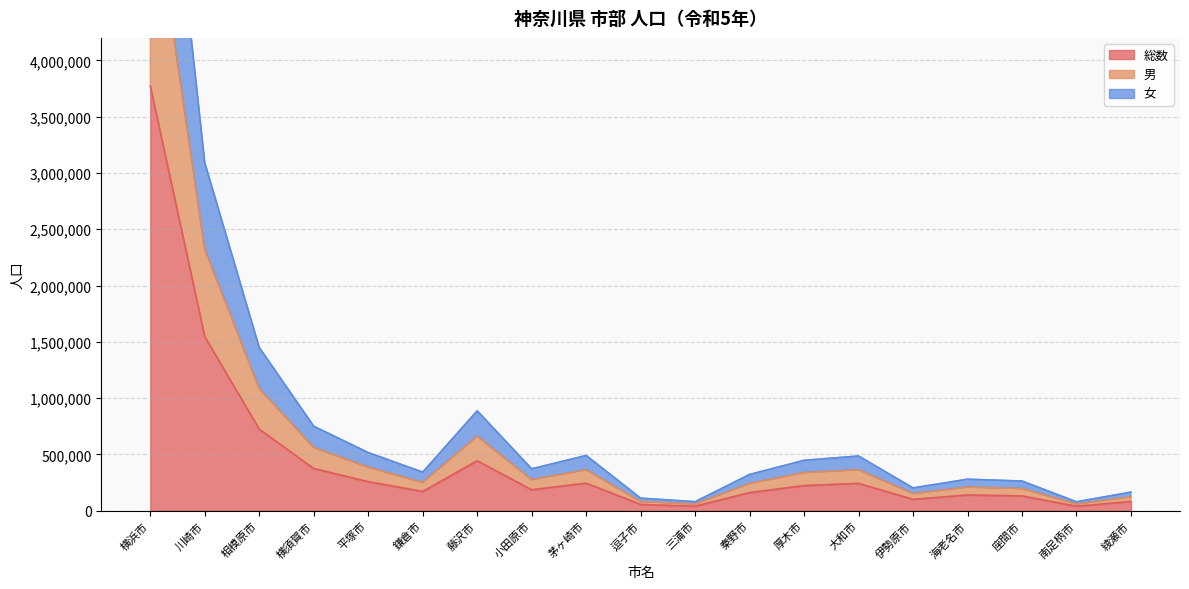

How many interior local valleys does the 総数 series have?

5